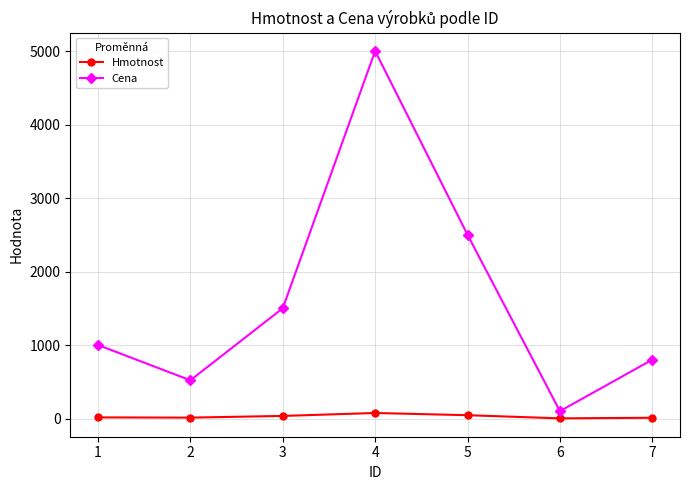

Which series has the largest range (max minus min)?

Cena